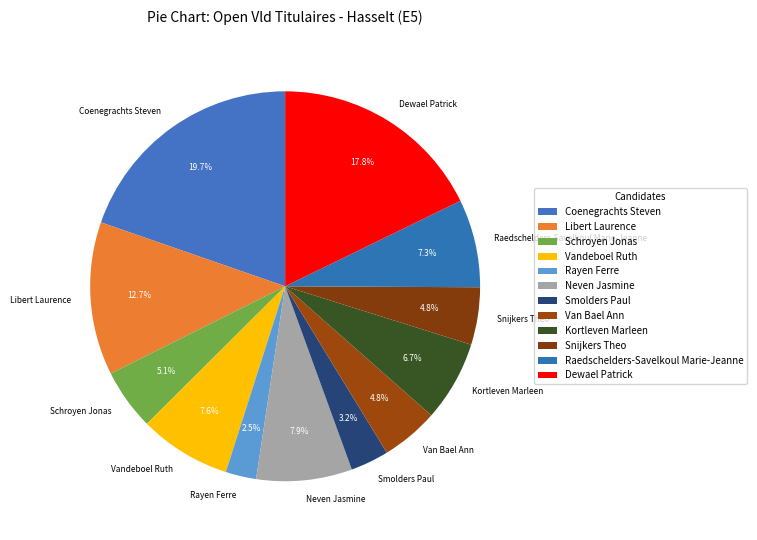

To the nearest percent, what is the combined percentage of Libert Laurence and Snijkers Theo?

17%